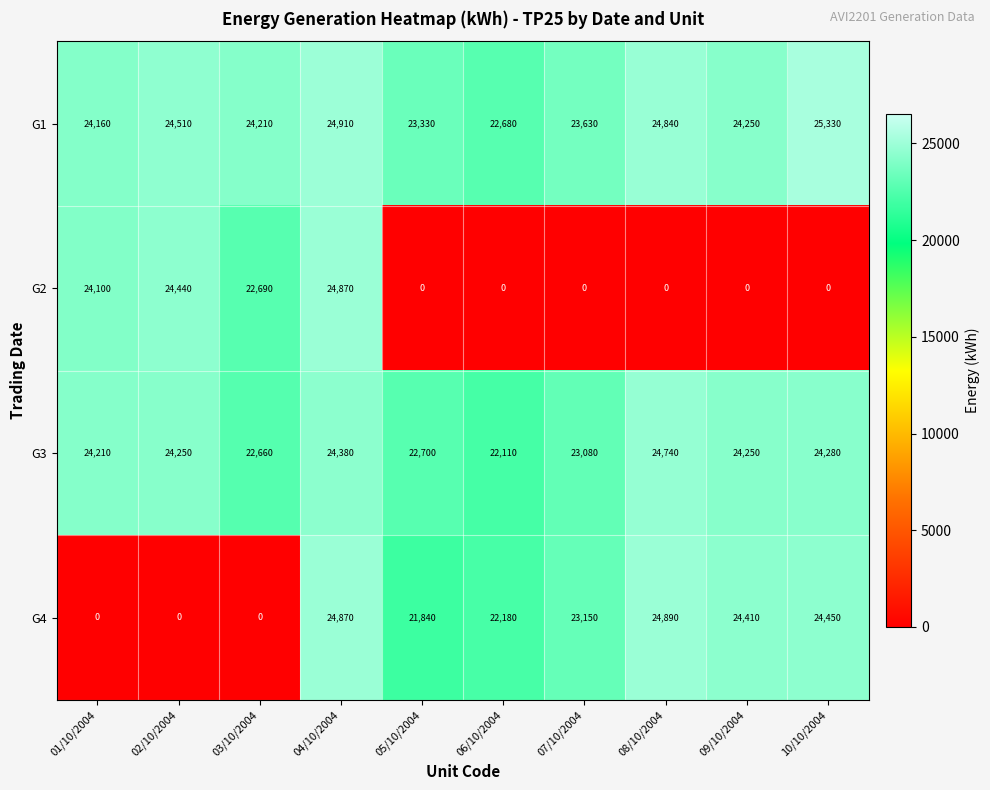

What is the spread (max minus min) of values at 06/10/2004?

22680